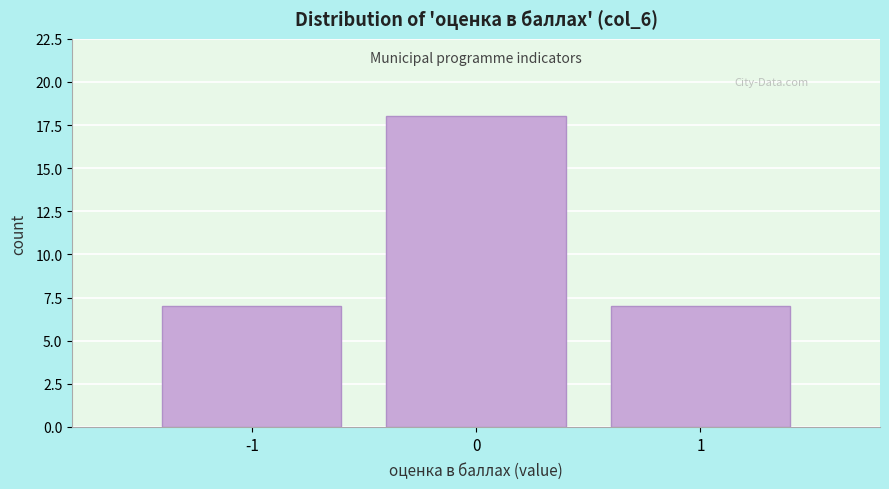

What is the height of the bar covering -0.5 to 0.5 on the x-axis? The values are not printed on the chart, so give them approximately, as read against the axis.

18